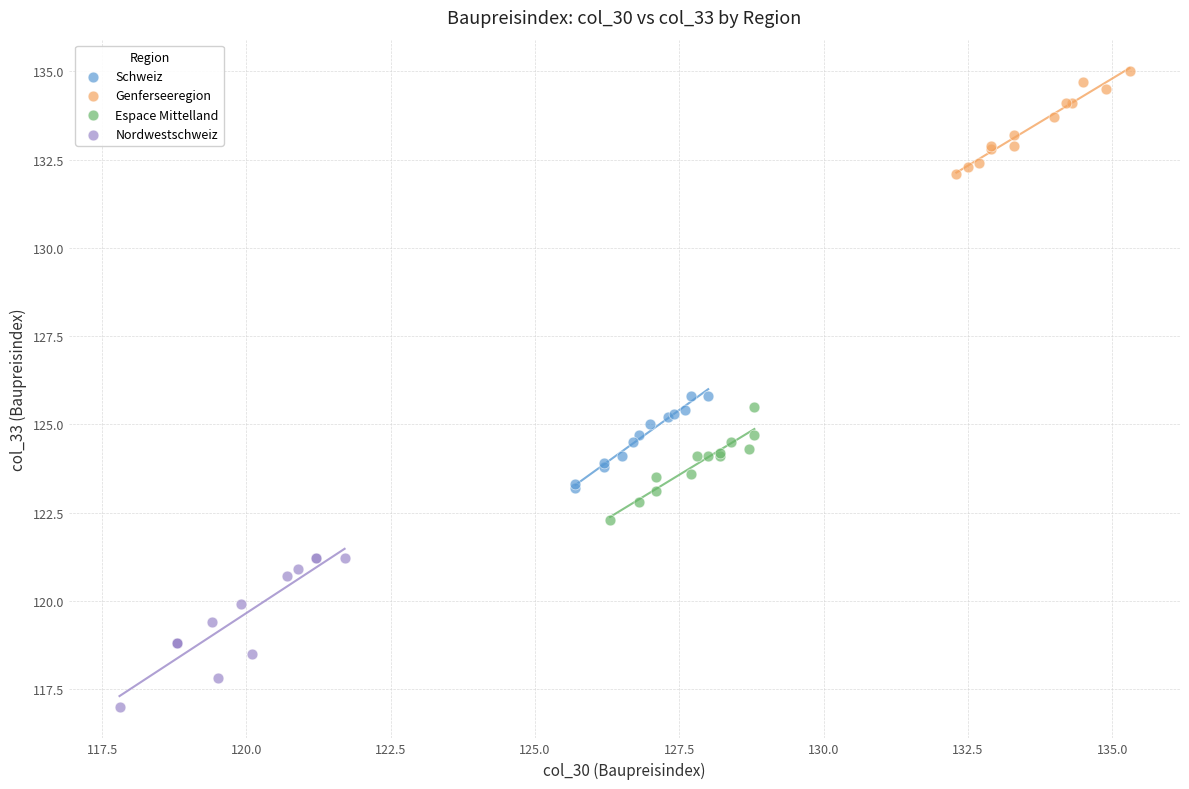

Which series contains the lowest Y value?

Nordwestschweiz